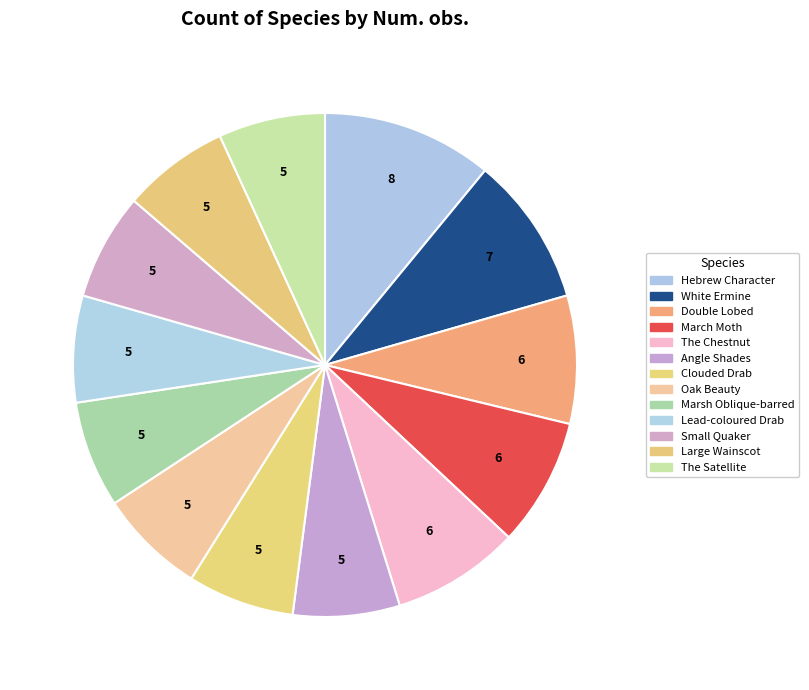

Combined, what portion of the pie is White Ermine and March Moth?

17.8%